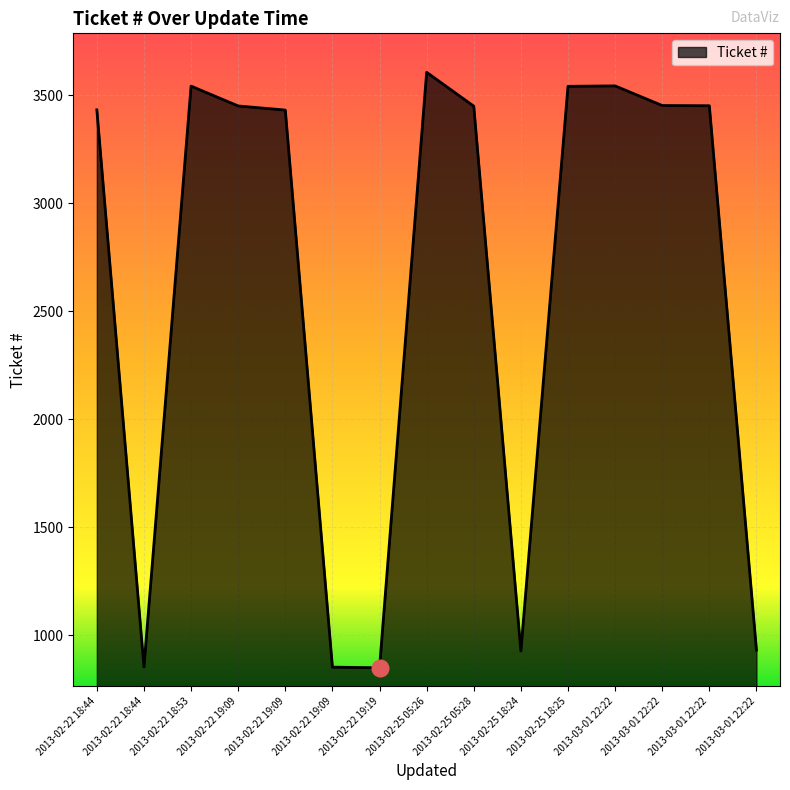

True or false: the data has more than 0 interior local peaks.

True